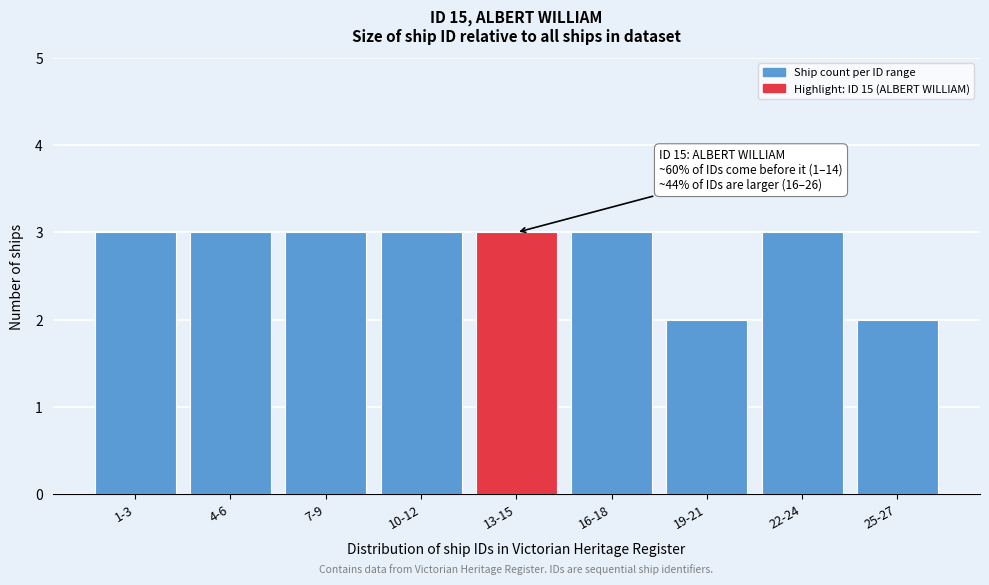

Reading left to right, extract all data points from this chart.

1-3=3	4-6=3	7-9=3	10-12=3	13-15=3	16-18=3	19-21=2	22-24=3	25-27=2